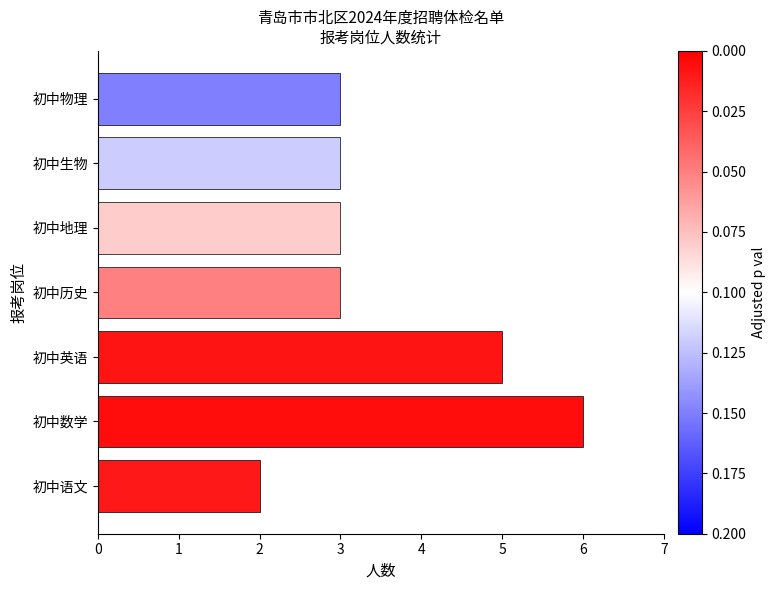

What is the change in value from 初中数学 to 初中生物?

-3